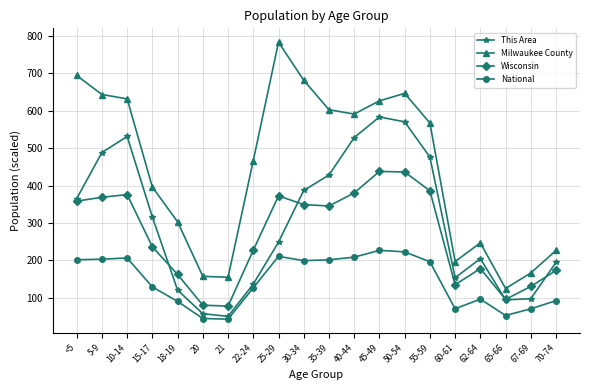

What position from the left is 20?

6